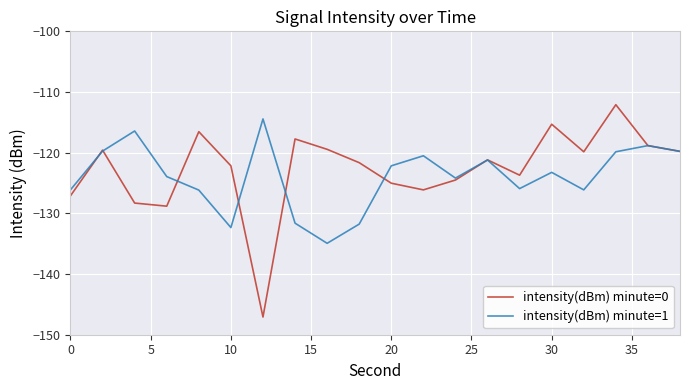

What is the maximum value for intensity(dBm) minute=1?

-114.4